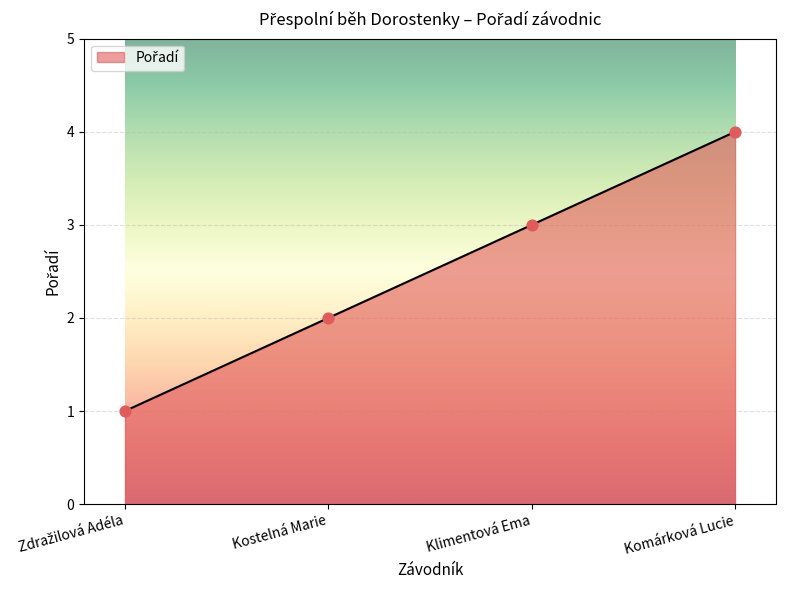

Approximately how many times larger is the value at Kostelná Marie compared to Komárková Lucie?

0.5